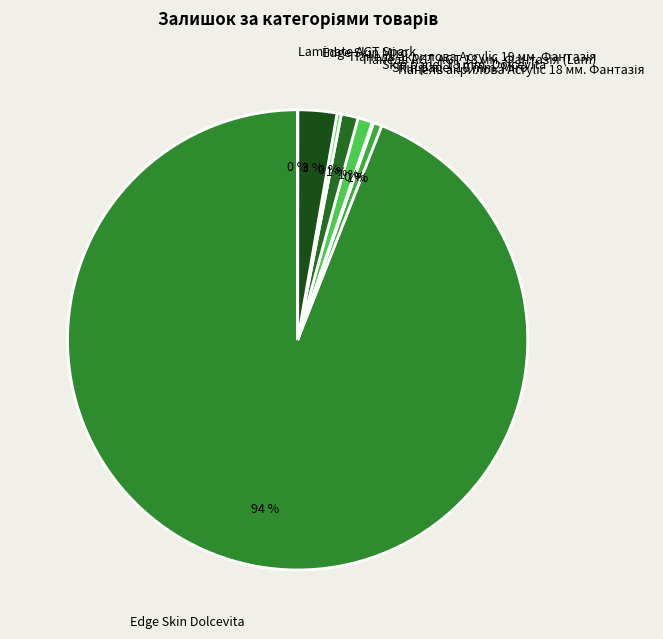

To the nearest percent, what is the average slice percentage?

12%